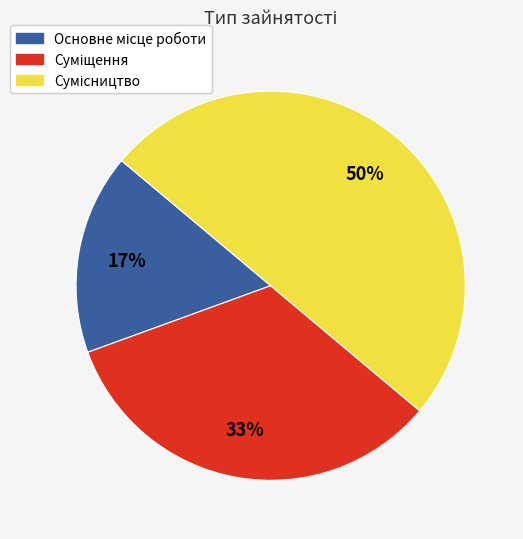

Count the number of slices in the pie.

3